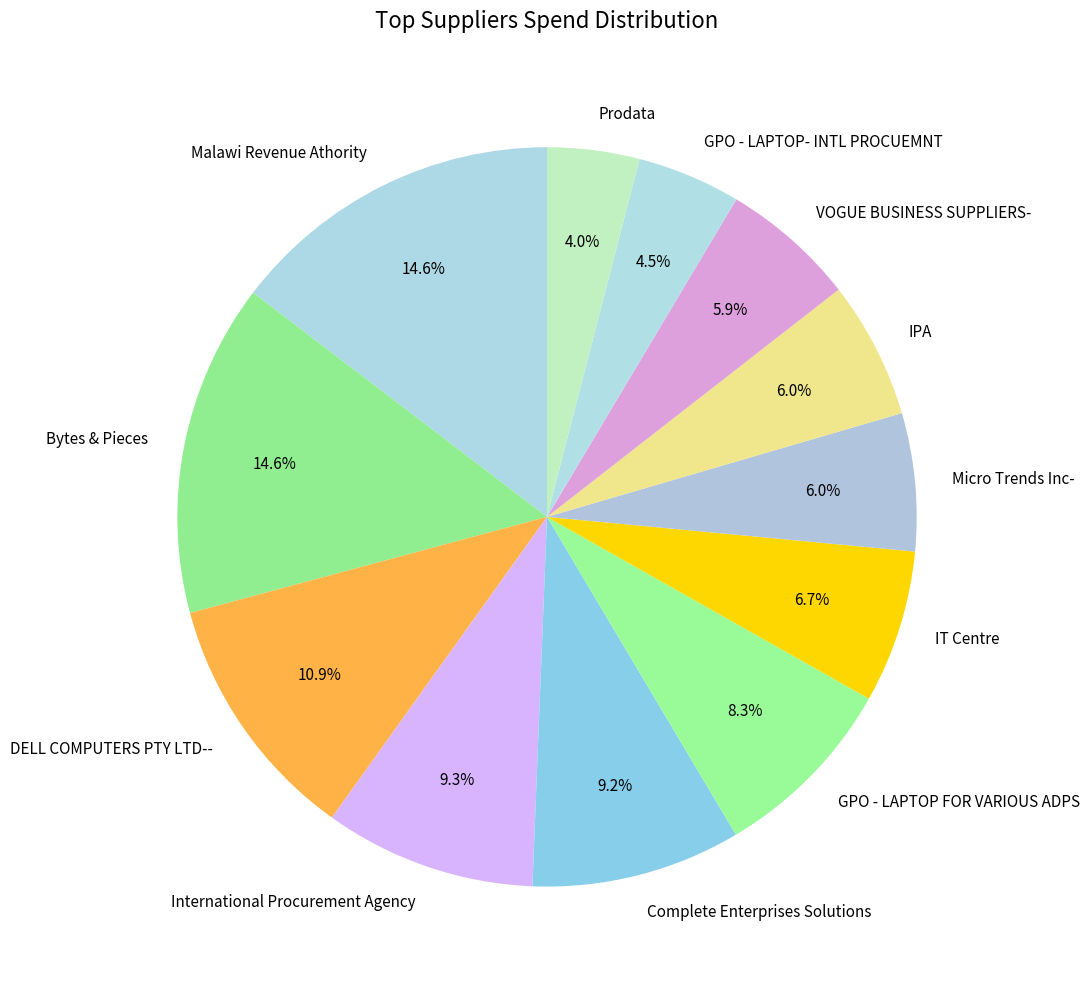

True or false: Prodata accounts for 4% of the total.

True